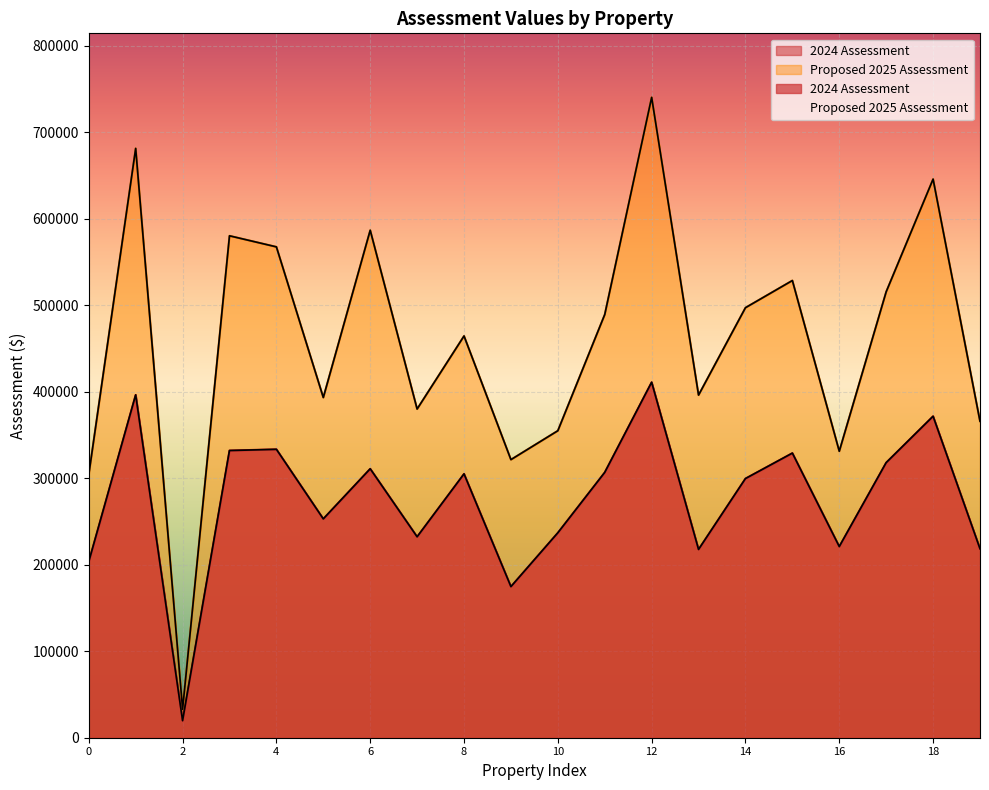

True or false: Proposed 2025 Assessment has a value of 321400 at 99 WINTERMUTE RD.

True